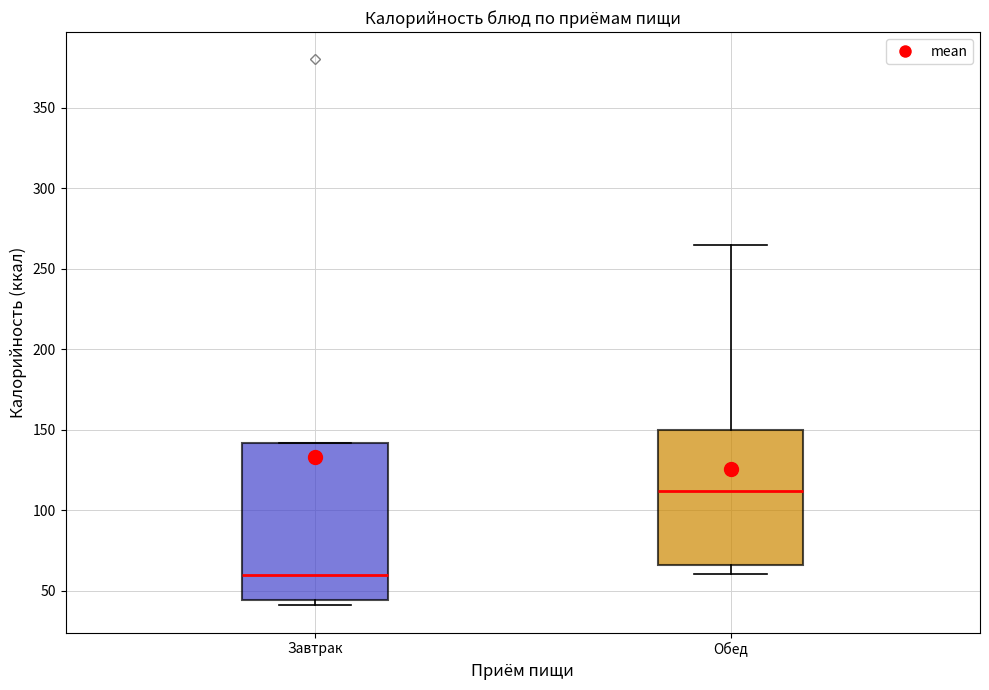

Reading left to right, transcribe this box plot: for each box, give where its median line is, the range the box spans, and where its two whiskers end, as read against the y-axis. The values are not printed on the chart, so give them approximately, as read against the axis.

Завтрак: median 60, box 45 to 140, whiskers 40 to 140
Обед: median 110, box 65 to 150, whiskers 60 to 265